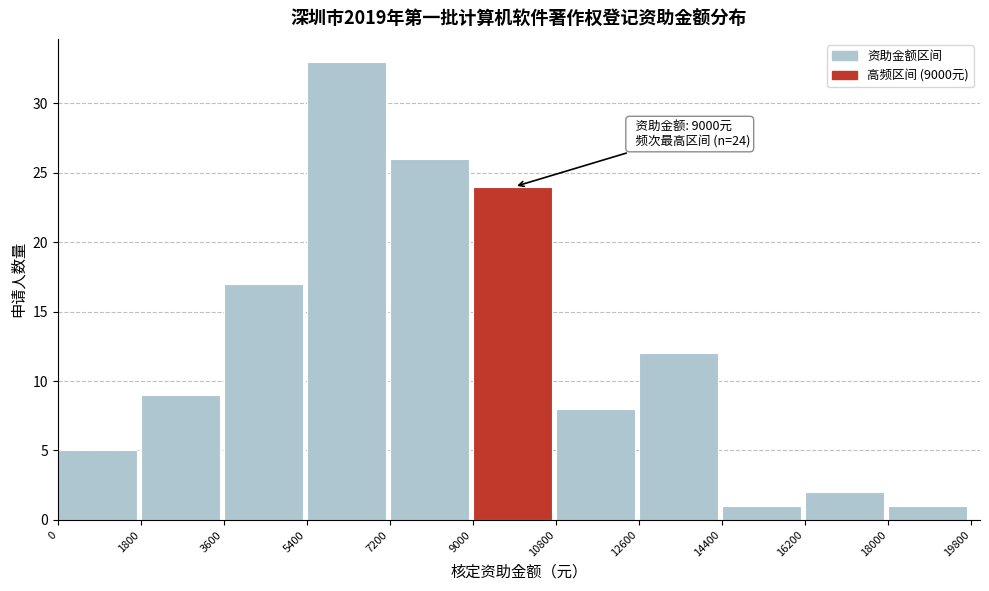

Which range on the x-axis has the tallest bar?

5400 to 7200